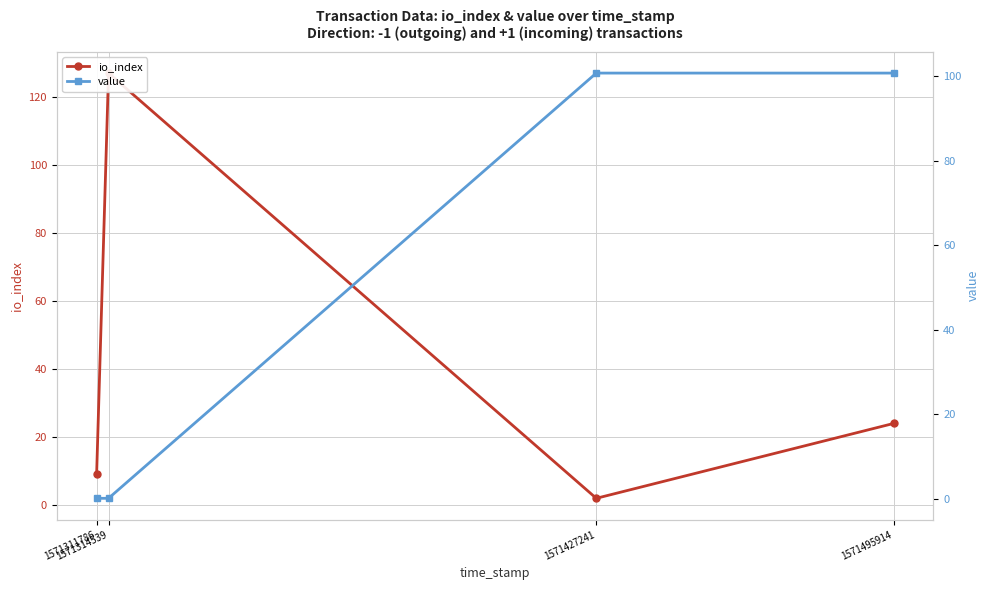

True or false: io_index has more than 0 points higher than both neighbors.

True